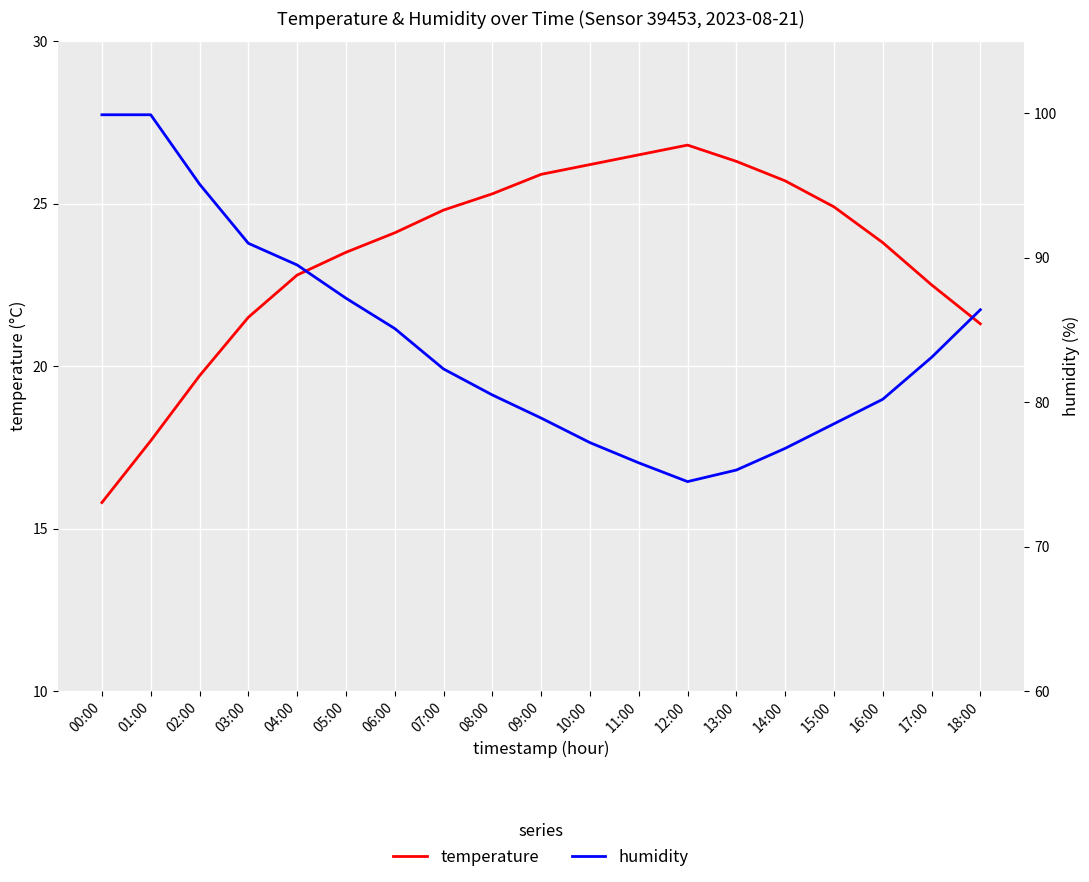

Where is temperature nearest to the value 21?

18:00